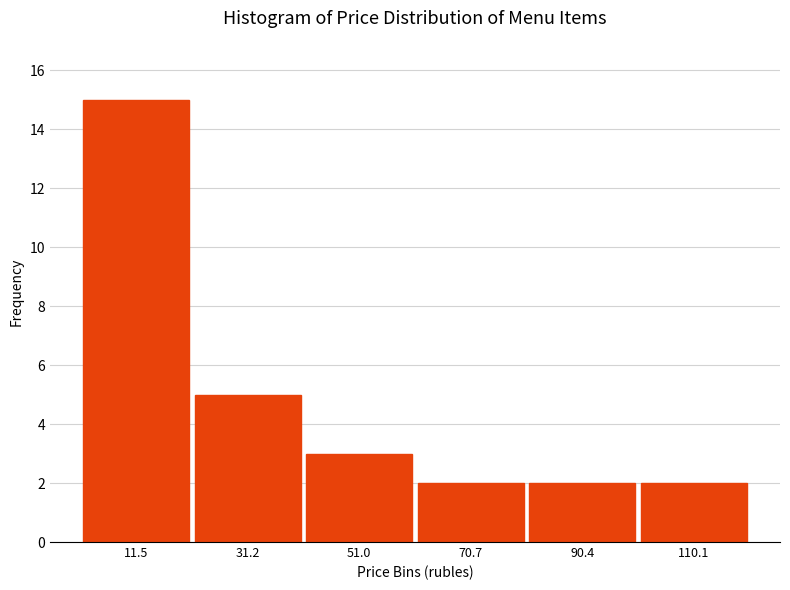

Over which range of the x-axis is the bar tallest?

2 to 22